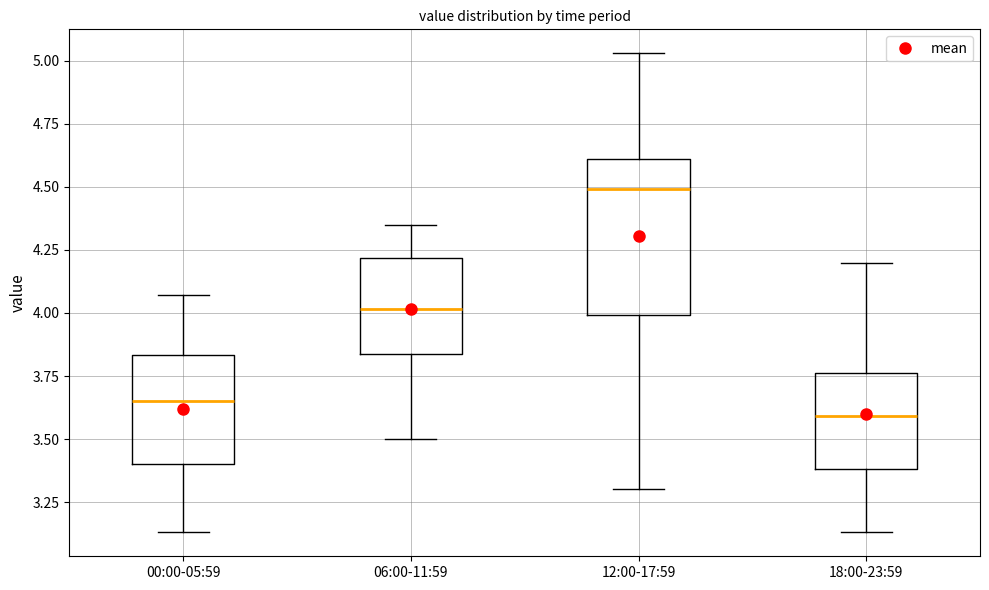

Which box has the lowest median line?

18:00-23:59